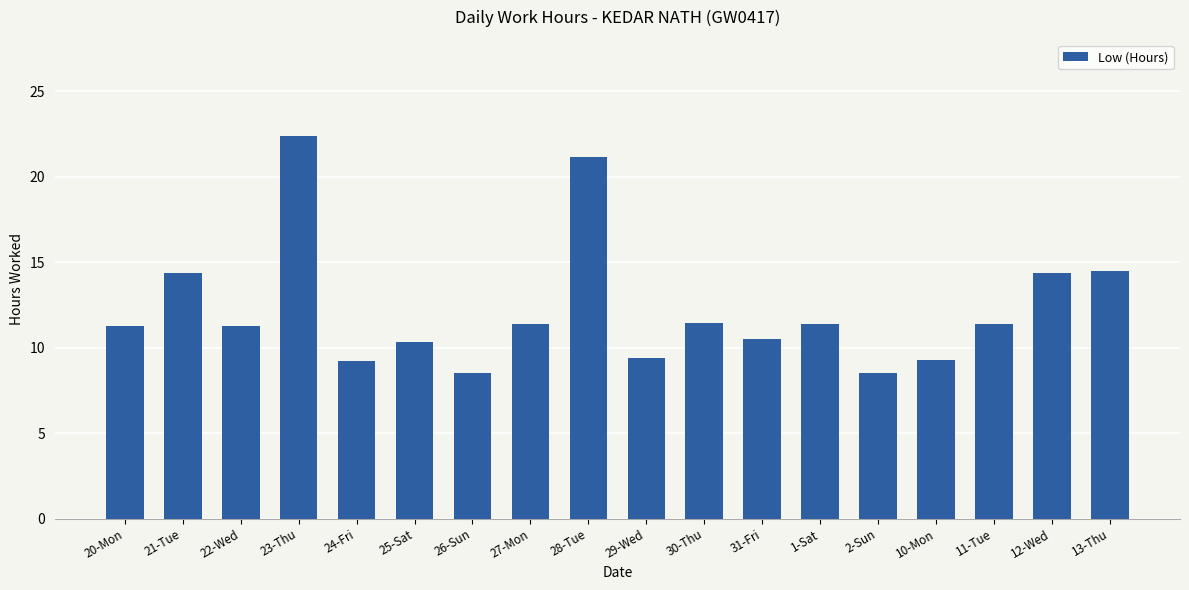

What is the smallest value displayed?

8.5